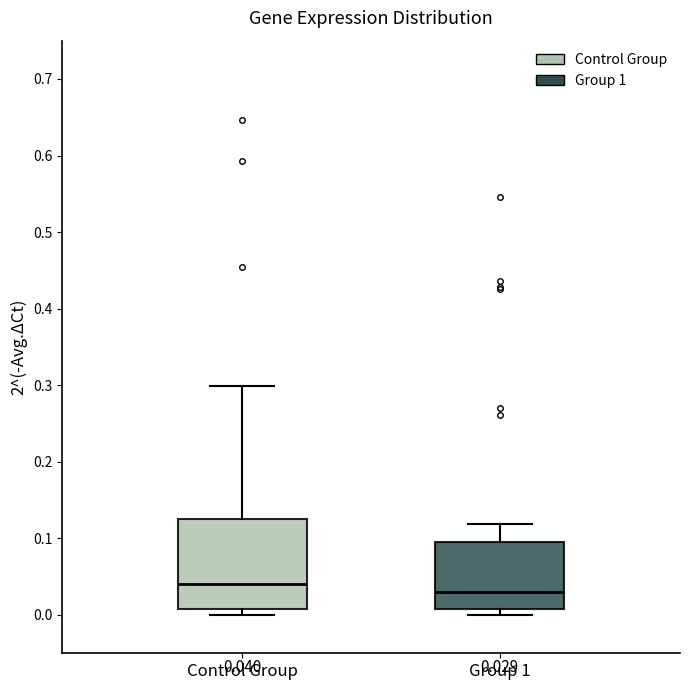

Comparing the boxes themselves (not the whiskers), which one is the tallest?

Control Group